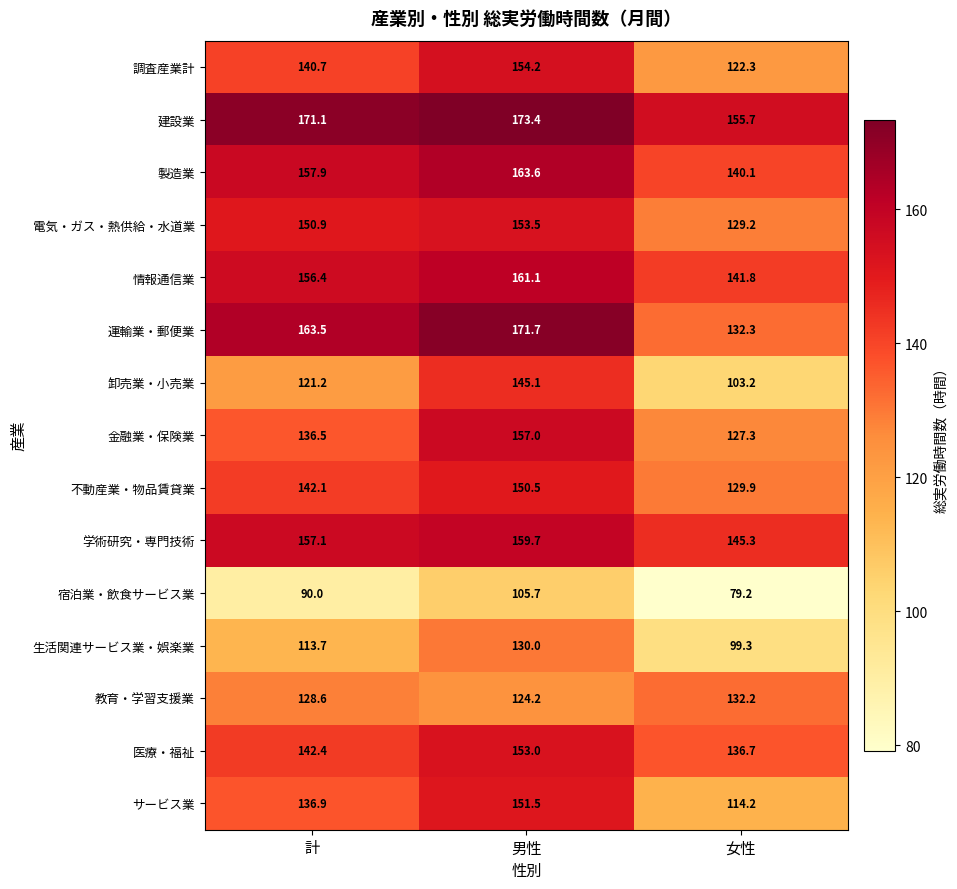

Count the number of data series in this chart.

15